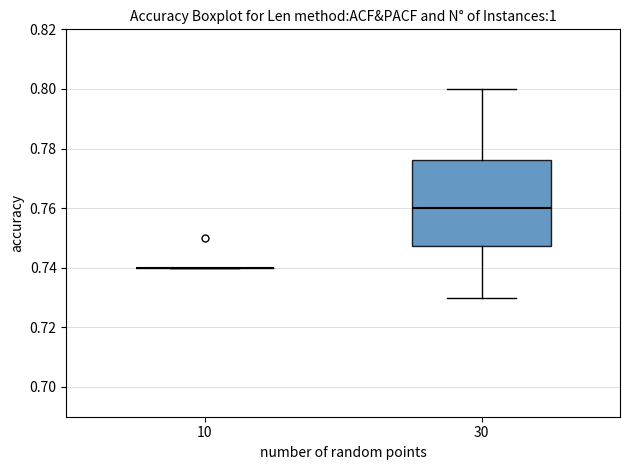

Where does the lower whisker of the box at x = 30 end on the y-axis? The values are not printed on the chart, so give them approximately, as read against the axis.

0.730